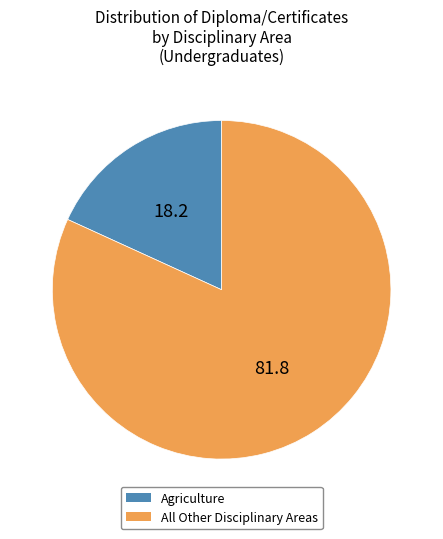

Is there any slice that represents more than half of the pie?

Yes